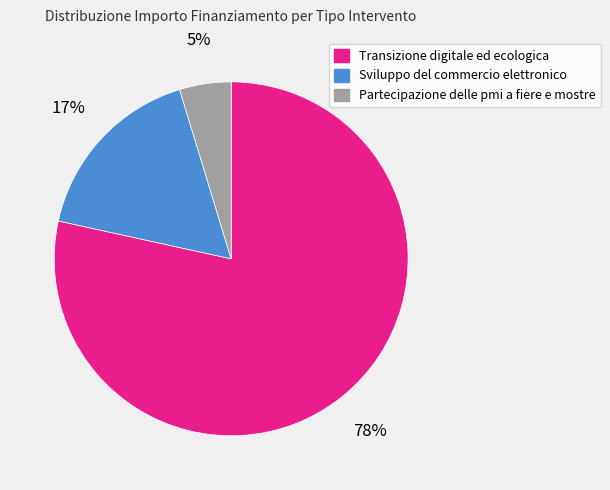

Is there a majority slice in this chart?

Yes